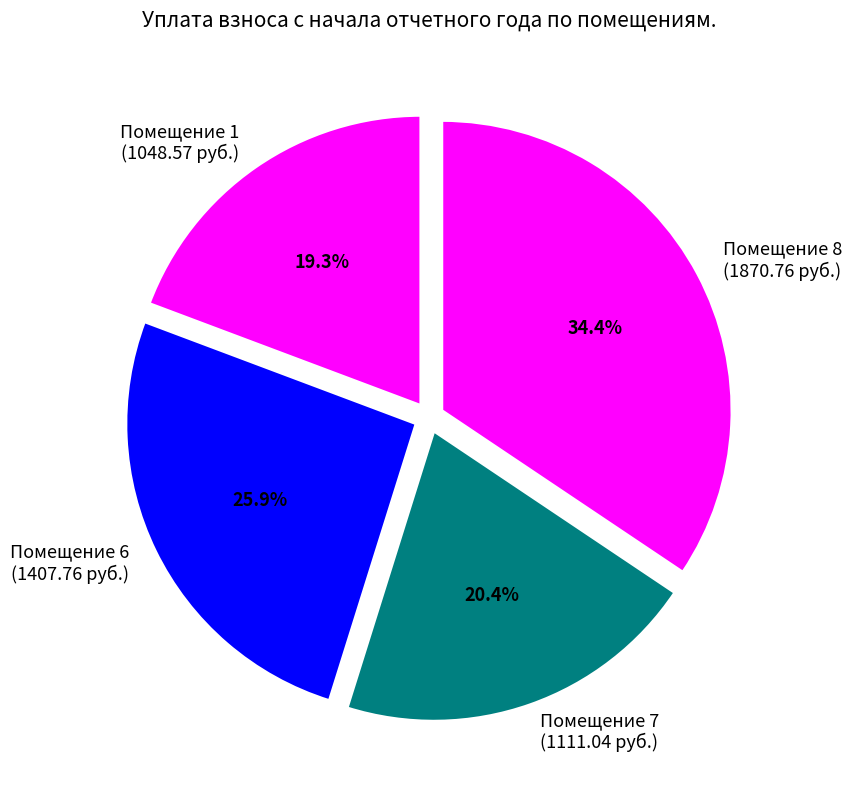

To the nearest percent, what is the average slice percentage?

25%